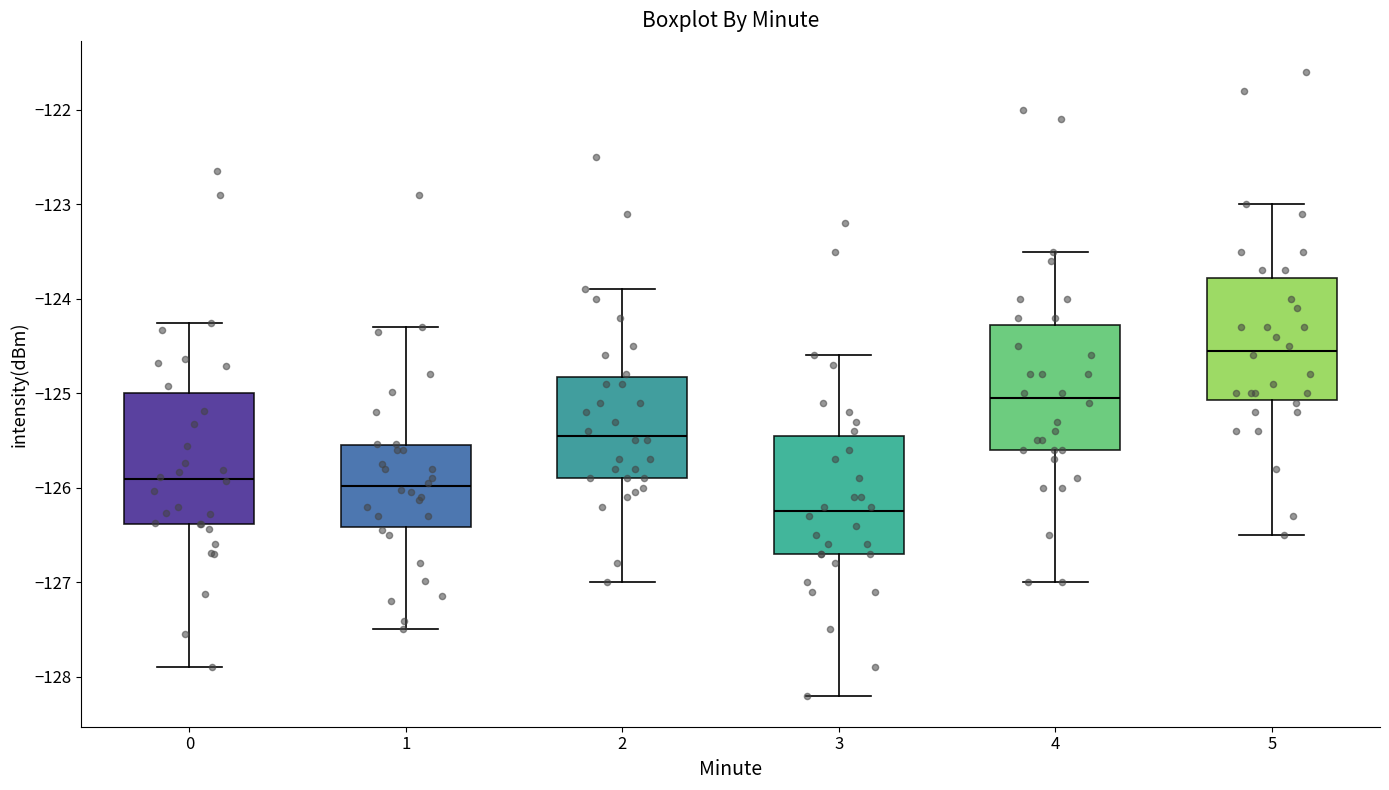

Where is the lower edge of the box at x = 0 on the y-axis? The values are not printed on the chart, so give them approximately, as read against the axis.

-126.4